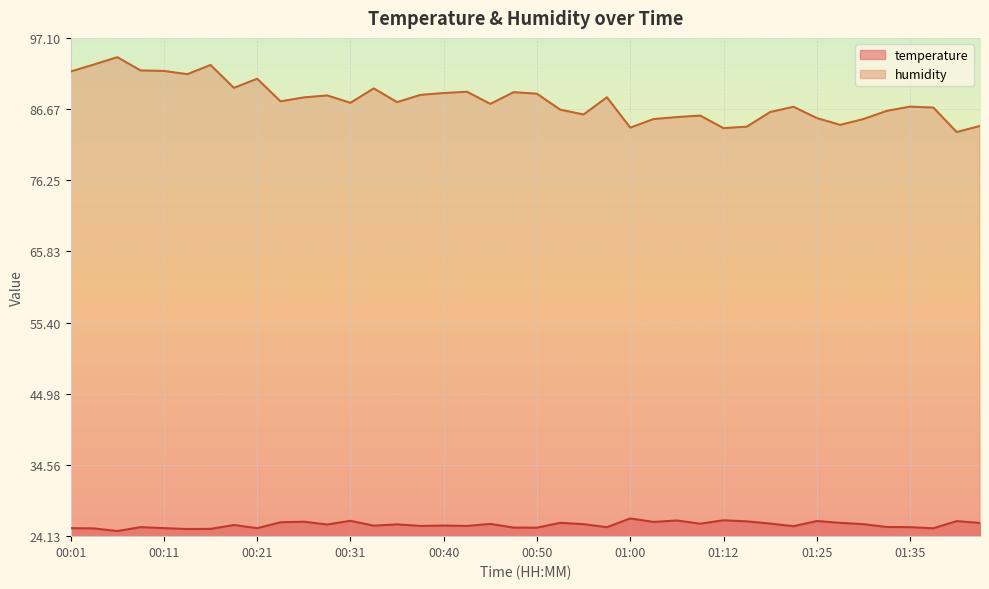

What is the average value of the humidity series?

87.9